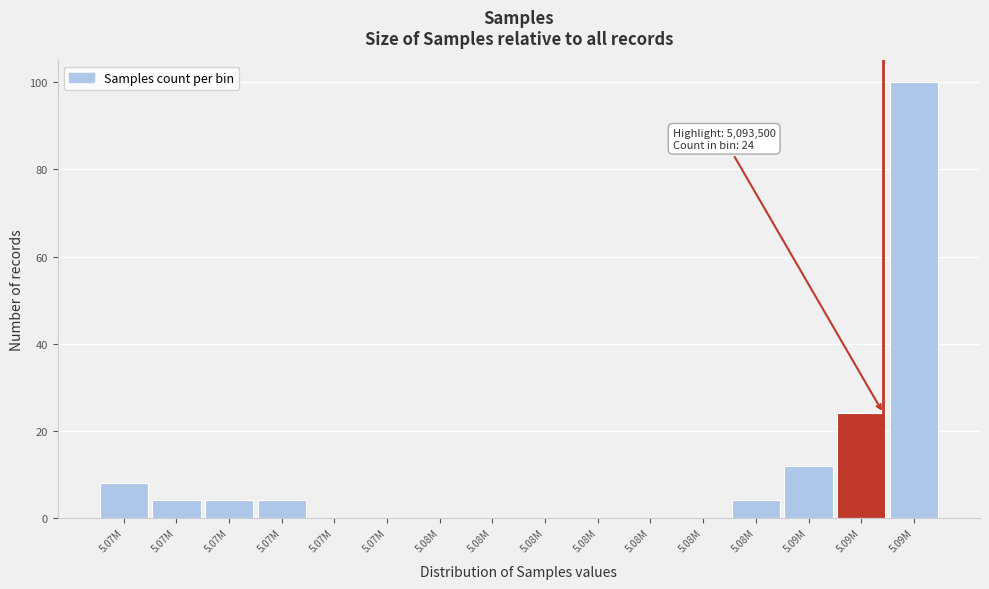

Are the bars horizontal?

No